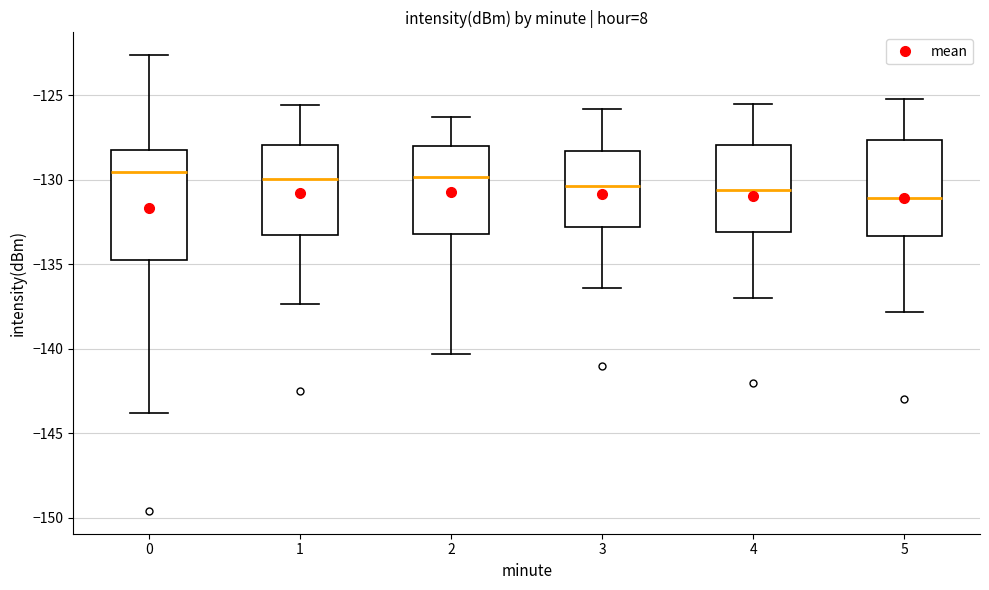

Comparing the boxes themselves (not the whiskers), which one is the tallest?

0